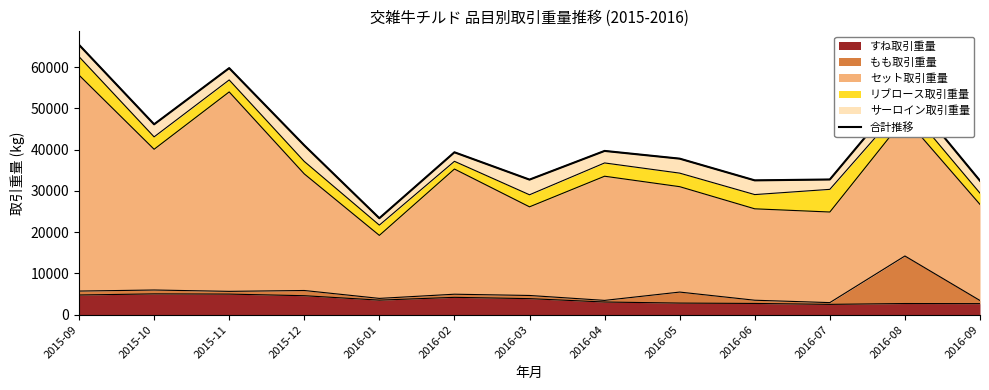

What is the highest value of the すね取引重量 series?

5037